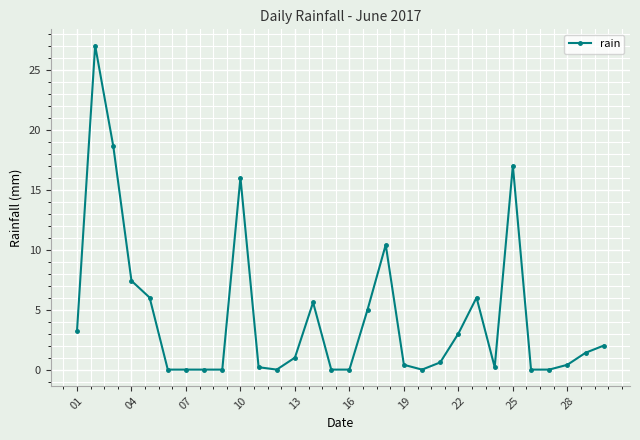

What is the average value?

4.4